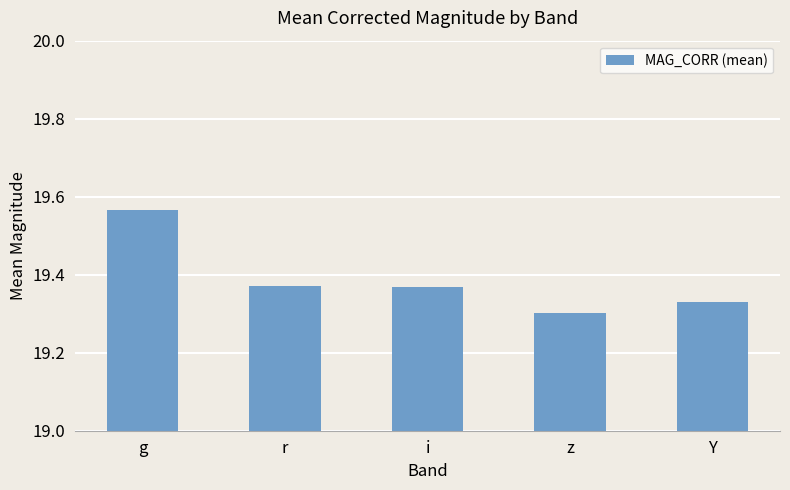

What is the label of the 3rd bar from the right?

i